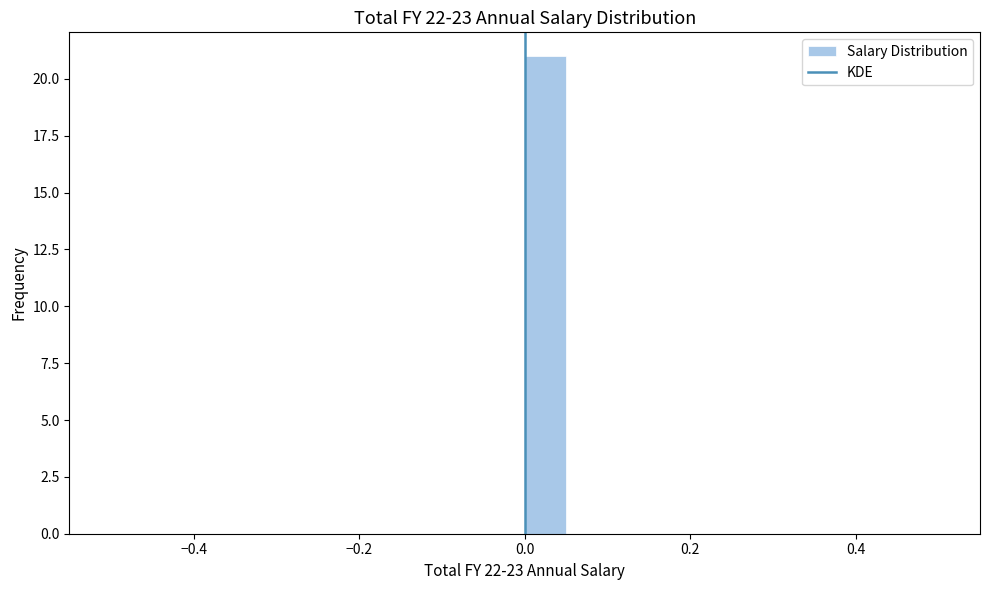

Around what value on the x-axis is the tallest bar? Give the approximate position of its centre, as read against the axis.

0.02